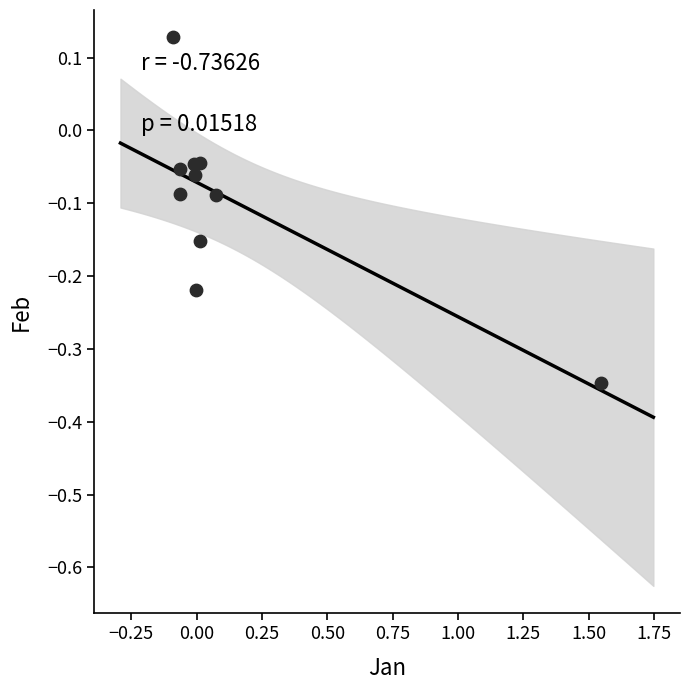

What is the range of Y values (max minus min)?

0.5